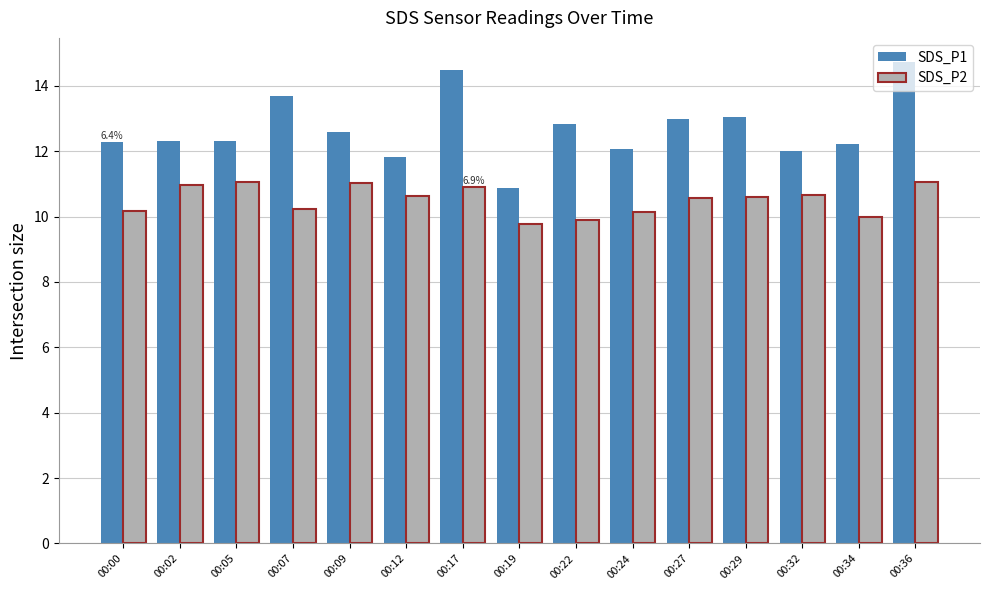

How many groups of bars are there?

15